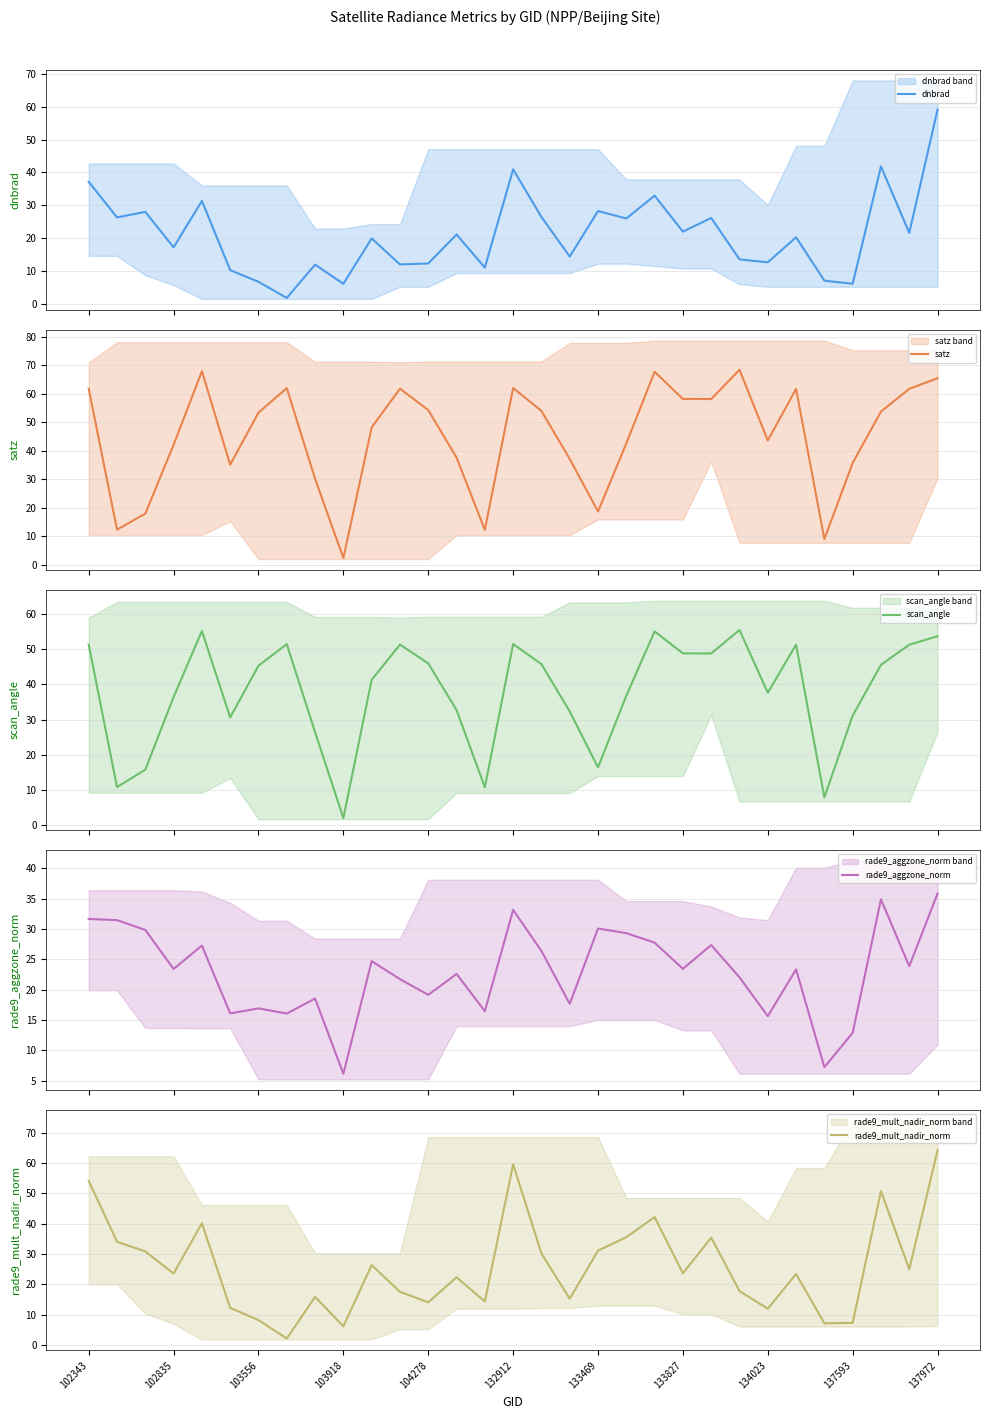

After their last crossing, which series has the higher values: satz or rade9_aggzone_norm?

satz